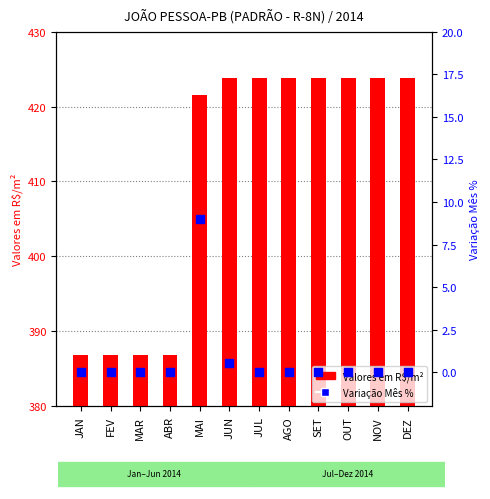

Which series has the largest total across all categories?

Valores em R$/m²